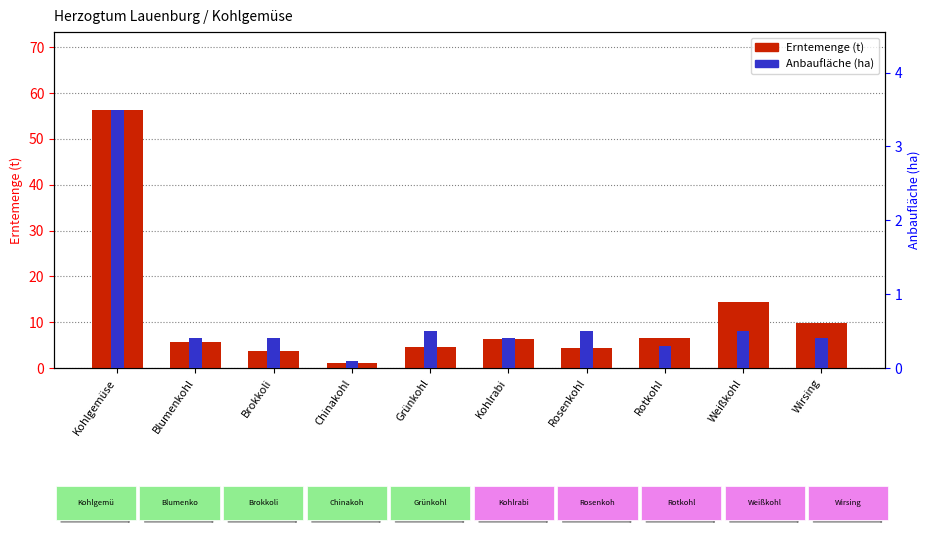

Which label corresponds to the largest value in the chart?

Kohlgemüse